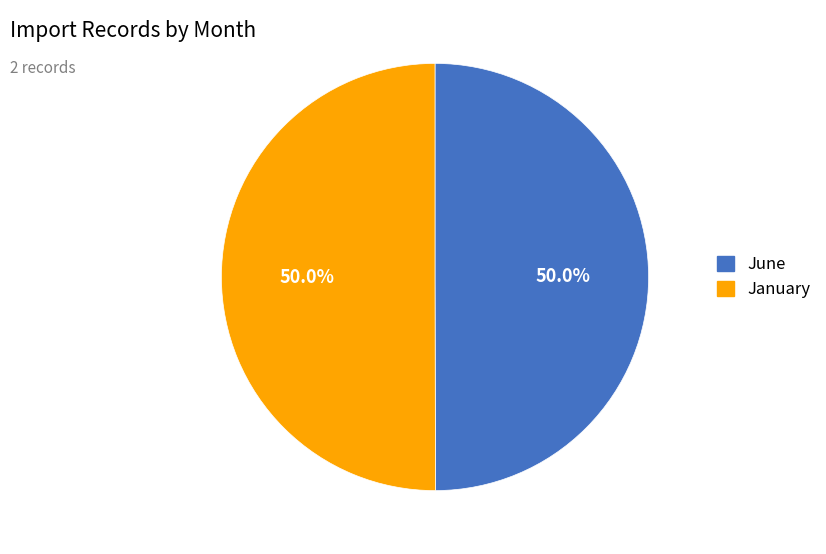

How many segments does this pie chart have?

2